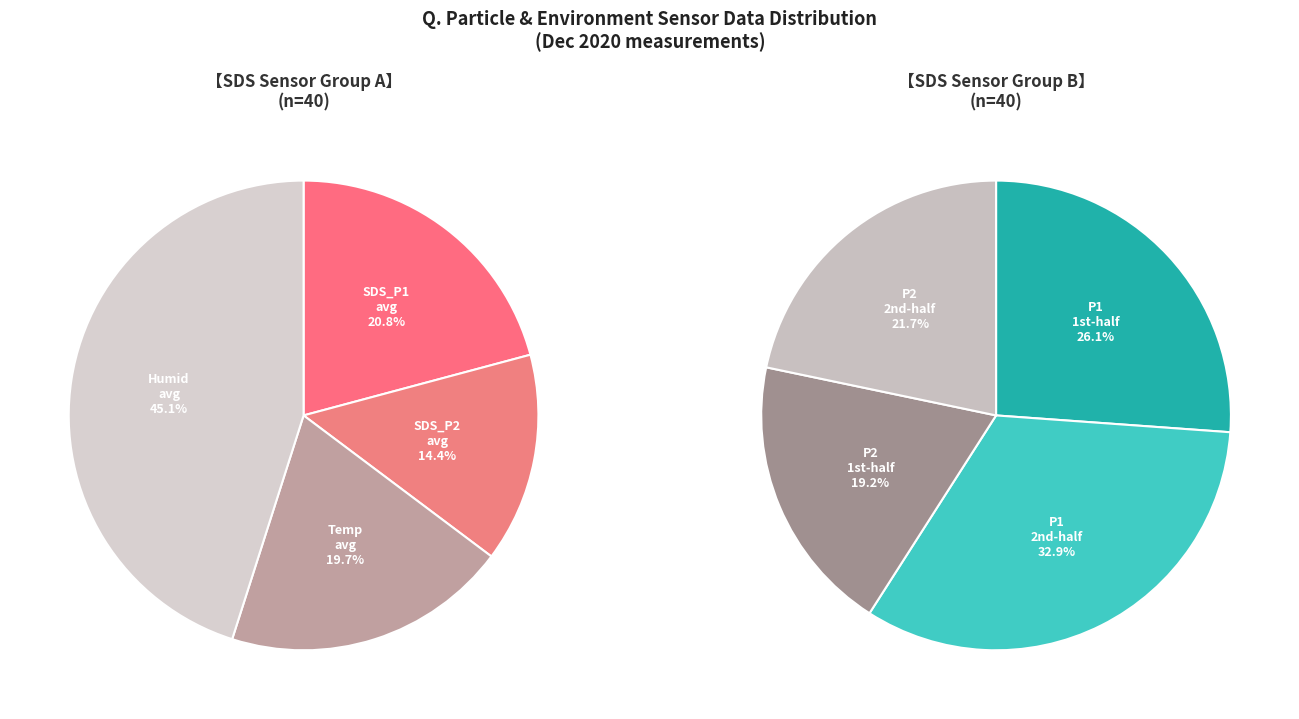

Does 15 represent more than half of the total?

No